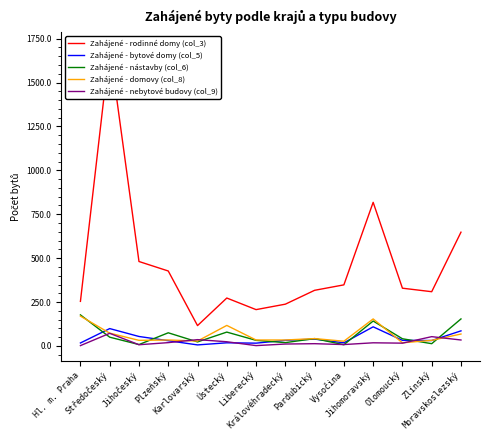

Reading left to right, what are all the values shown in this chart?

Zahájené - rodinné domy (col_3): 254	1701	481	427	116	273	207	238	317	348	818	329	309	648
Zahájené - bytové domy (col_5): 17	99	54	30	6	18	16	32	39	18	109	32	31	86
Zahájené - nástavby (col_6): 177	50	8	75	23	79	32	19	42	7	142	41	13	154
Zahájené - domovy (col_8): 170	73	32	34	28	117	34	34	42	27	154	18	32	68
Zahájené - nebytové budovy (col_9): 2	72	7	19	36	24	2	11	13	8	18	16	53	34